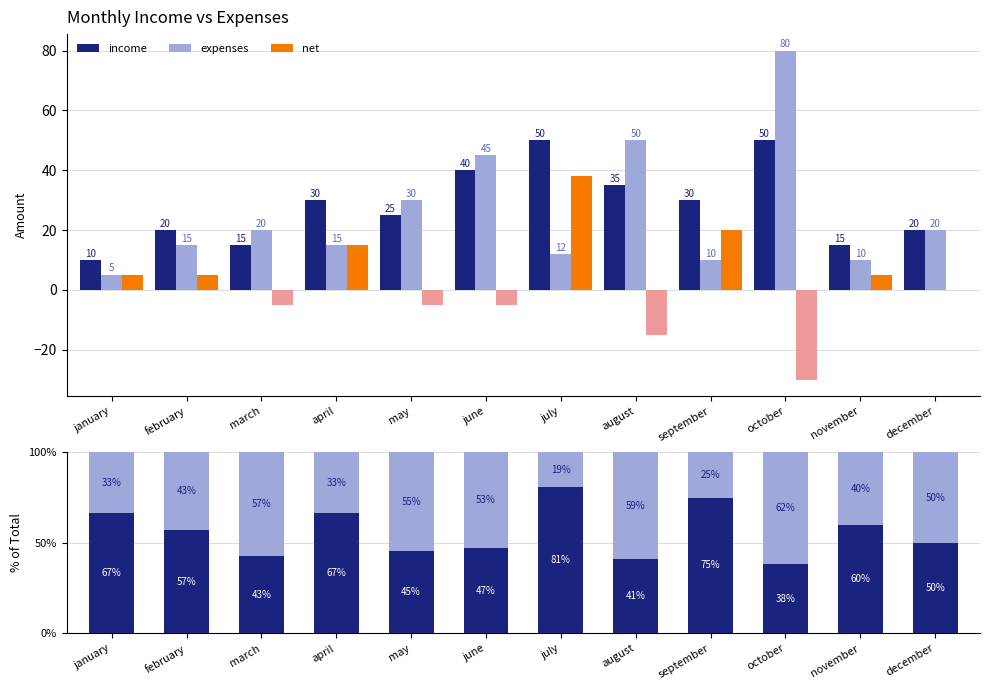

Which has a higher value, december or october?

december